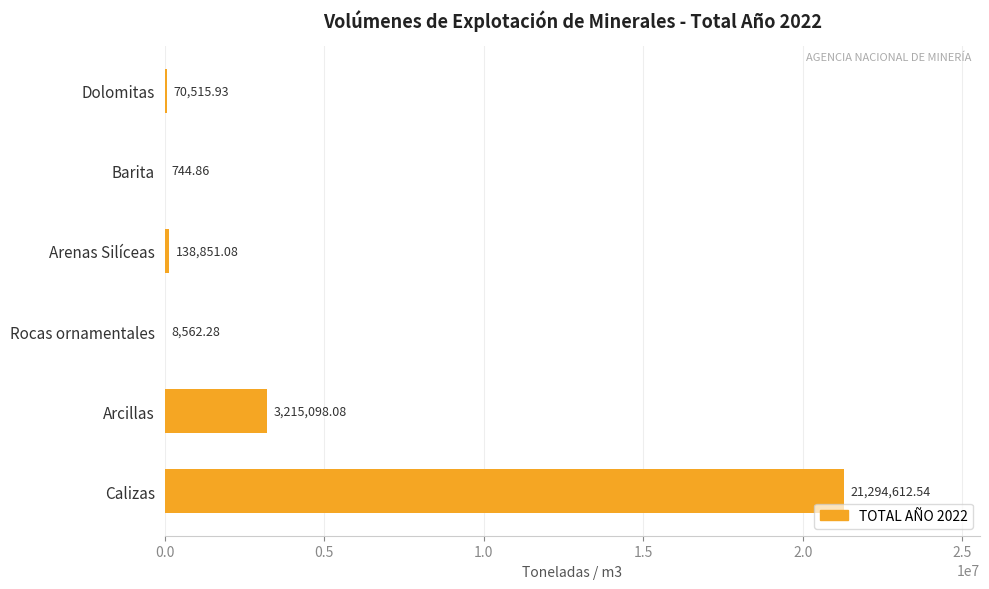

Between Barita and Calizas, which is larger?

Calizas